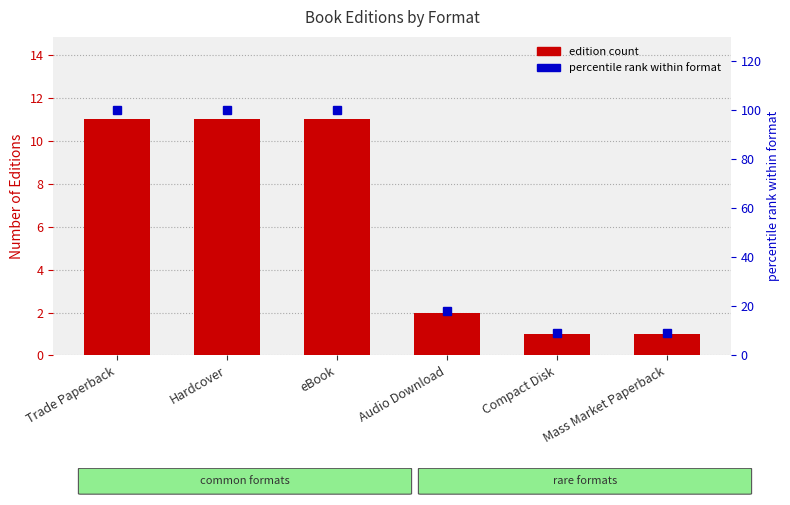

What is the minimum value for edition count?

1.0